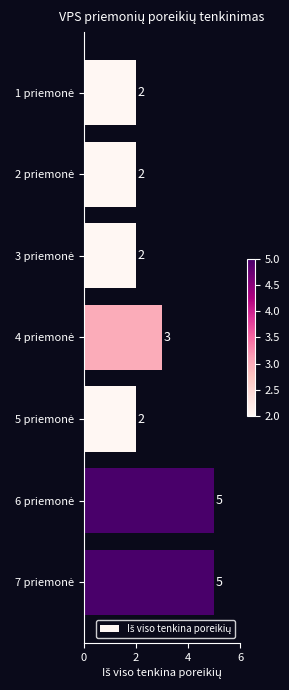

What is the value of the 2nd bar from the top?

2